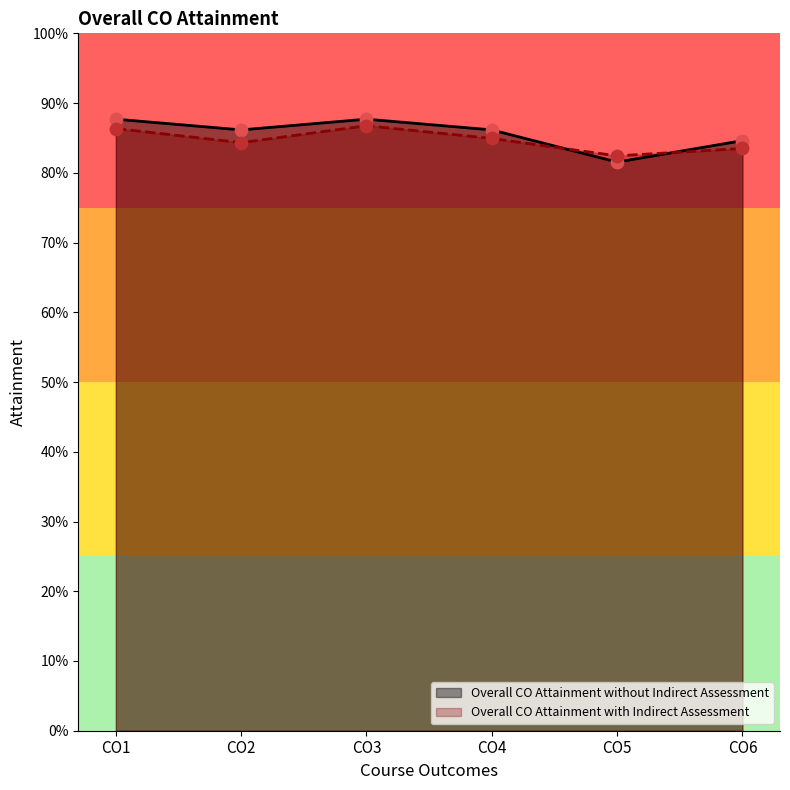

What are all the series names shown in the legend?

Overall CO Attainment without Indirect Assessment, Overall CO Attainment with Indirect Assessment